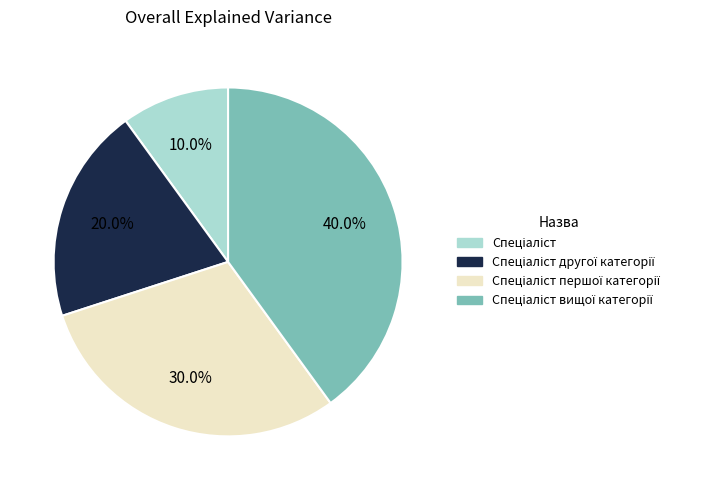

How many segments does this pie chart have?

4